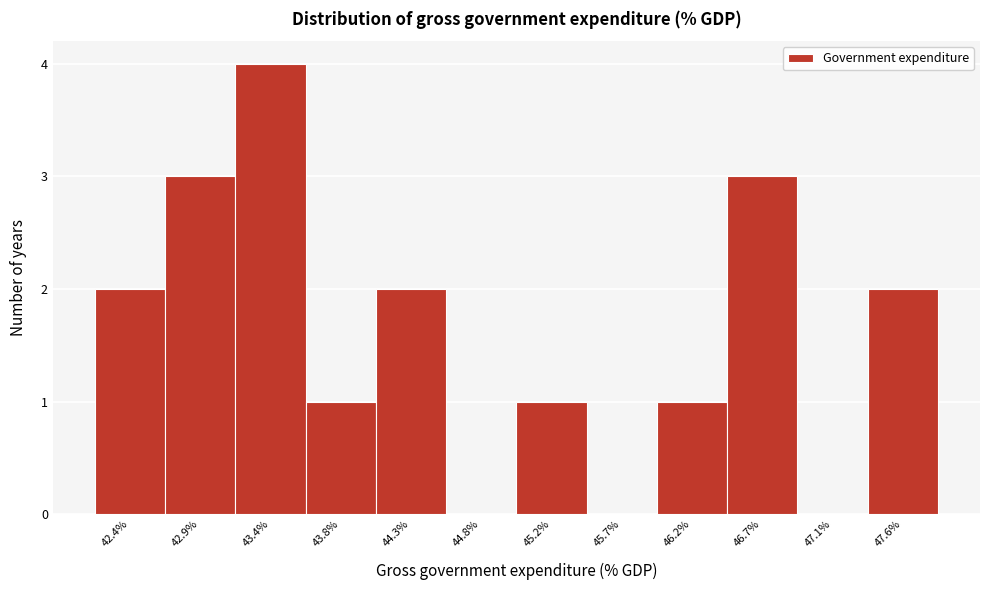

Reading left to right, what are all the values shown in this chart?

42.4%=2	42.9%=3	43.4%=4	43.8%=1	44.3%=2	44.8%=0	45.2%=1	45.7%=0	46.2%=1	46.7%=3	47.1%=0	47.6%=2